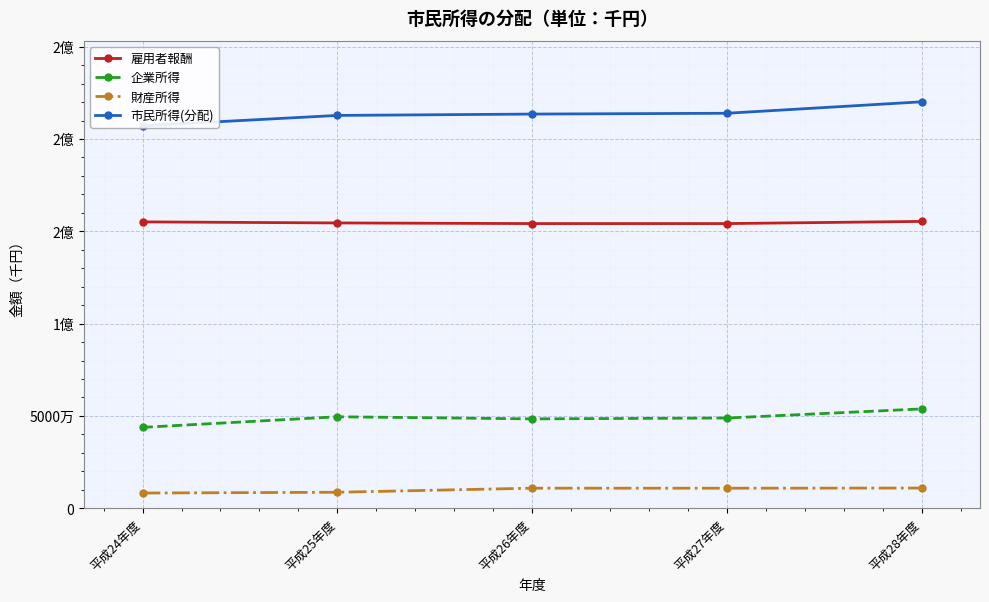

True or false: 財産所得 and 市民所得(分配) cross at least once.

False